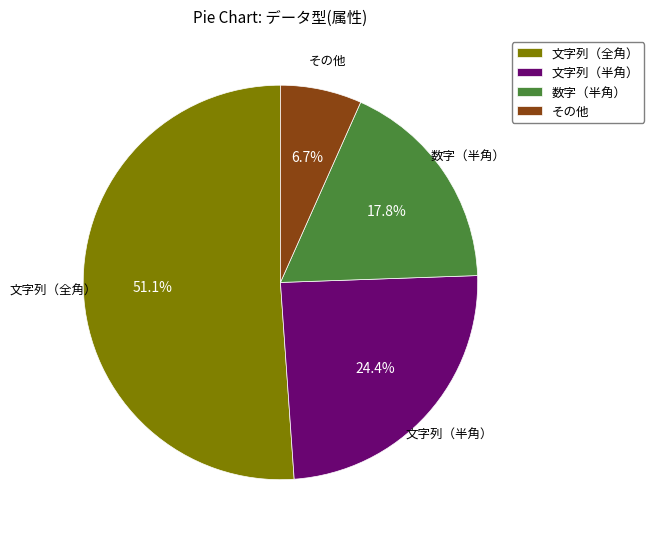

The 文字列（全角） slice represents 59% of the pie. True or false?

False